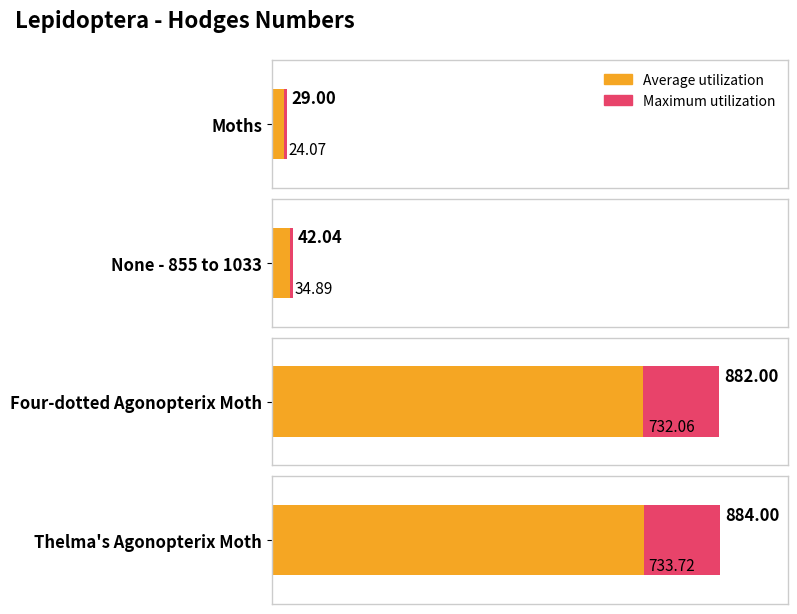

What is the label of the 1st bar from the left?

Moths